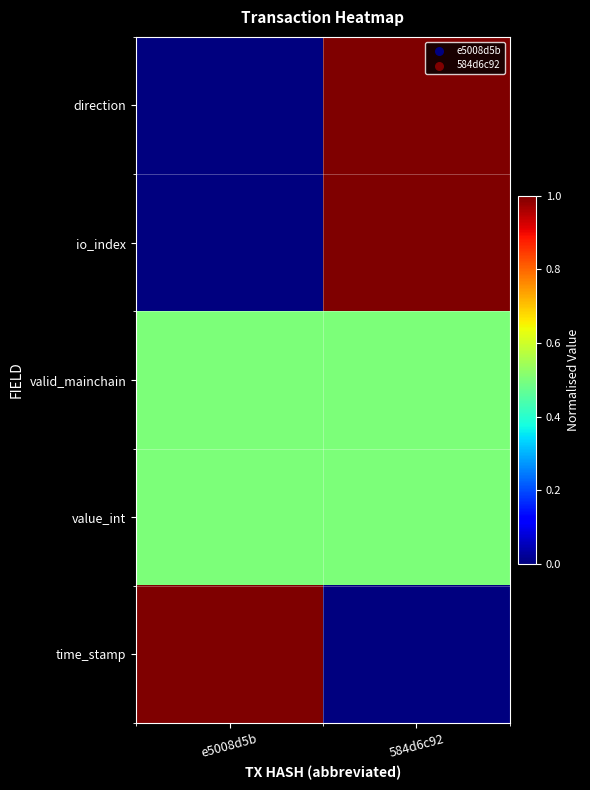

Reading left to right, list all the values displayed in this chart.

direction: e5008d5b=0.0	584d6c92=1.0
io_index: e5008d5b=0.0	584d6c92=1.0
valid_mainchain: e5008d5b=0.5	584d6c92=0.5
value_int: e5008d5b=0.5	584d6c92=0.5
time_stamp: e5008d5b=1.0	584d6c92=0.0